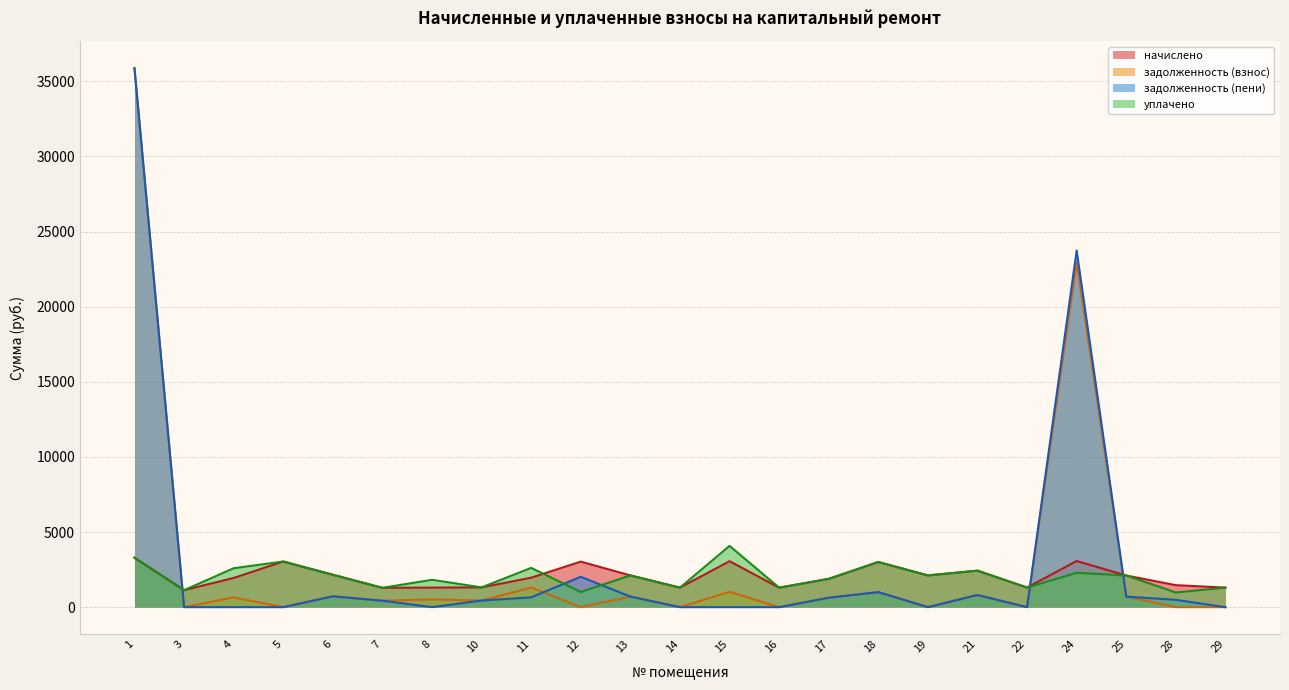

How many data points in задолженность (взнос) are less than 519?

11